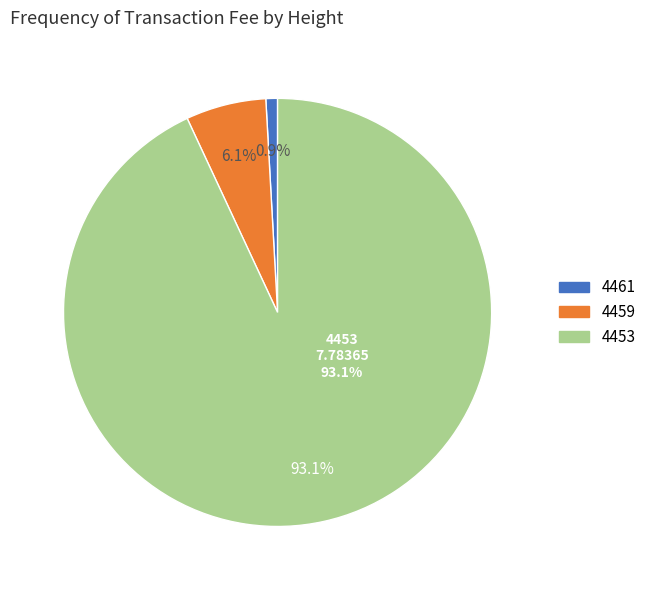

Does 4459 represent more than half of the total?

No